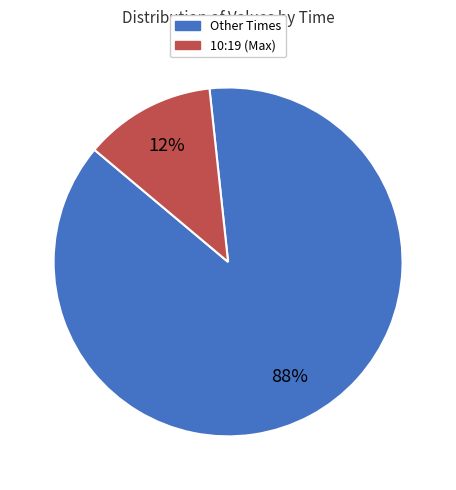

Is there any slice that represents more than half of the pie?

Yes